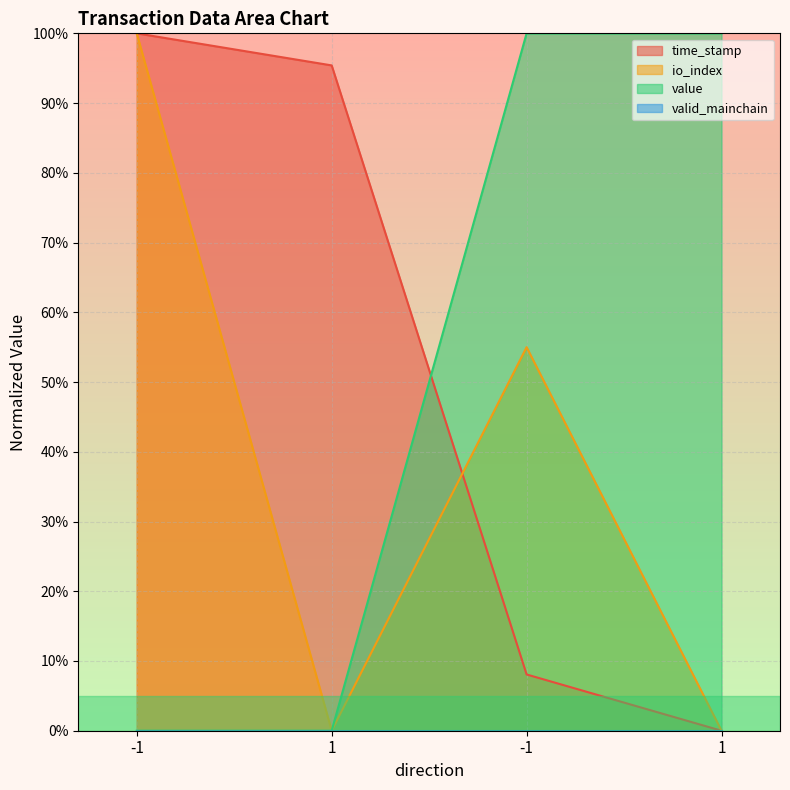

True or false: time_stamp has a value of 133.8 at -1.

False